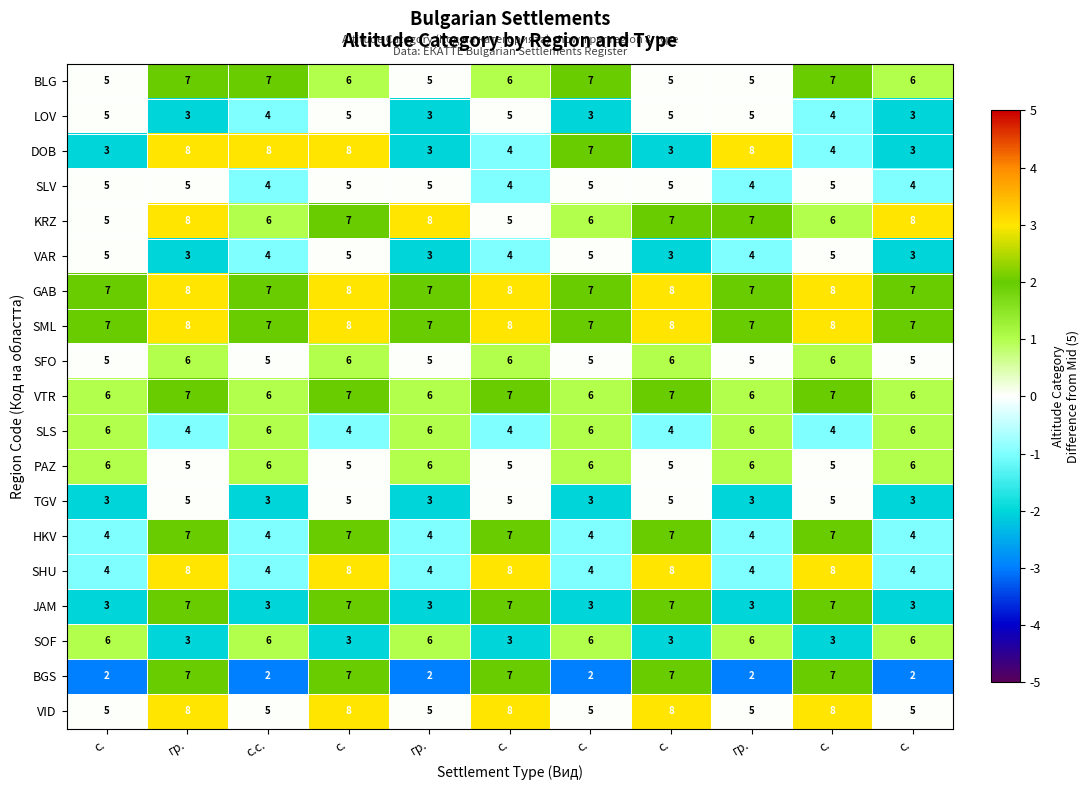

How many data points does each series have?

11